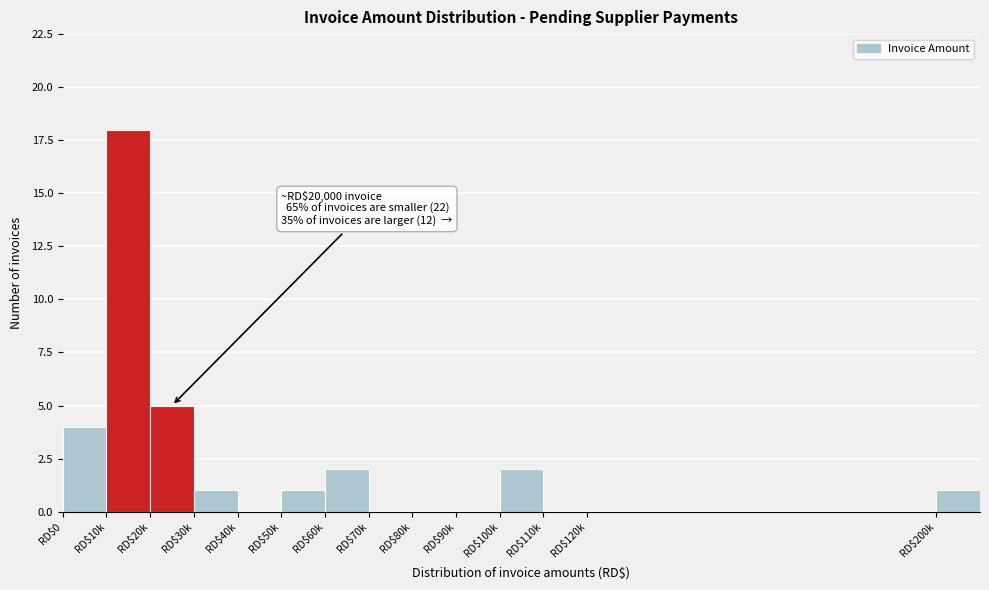

Where is the data nearest to the value 9?

RD$20k